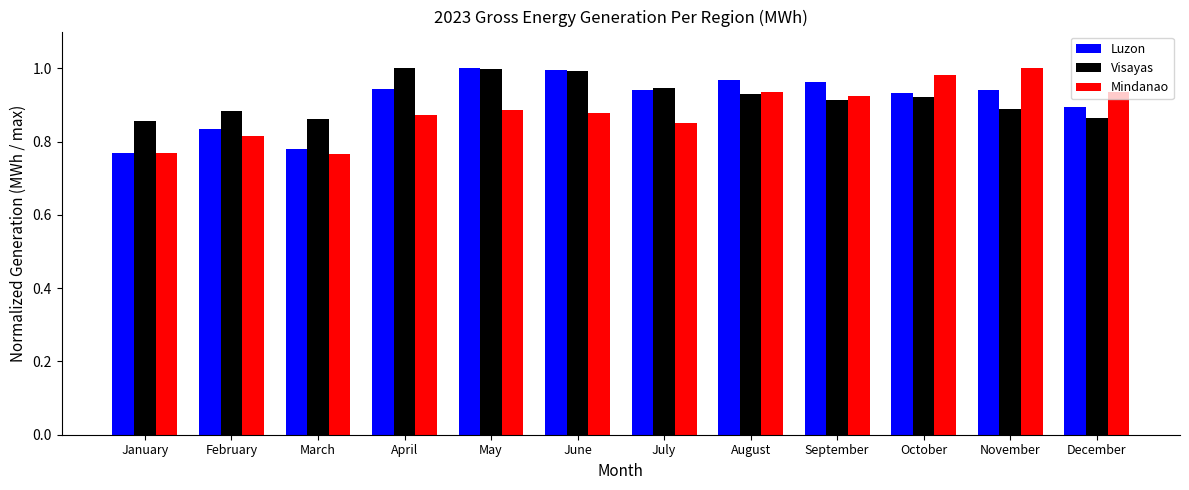

What is the total value across all series at February?

2.5